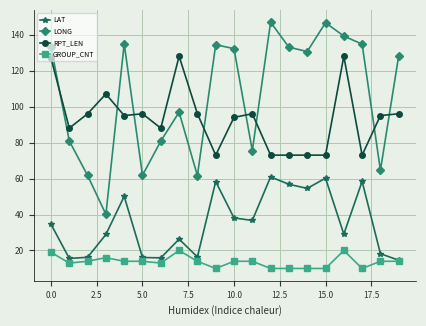

Count the GROUP_CNT values in the range 10 to 14.

16